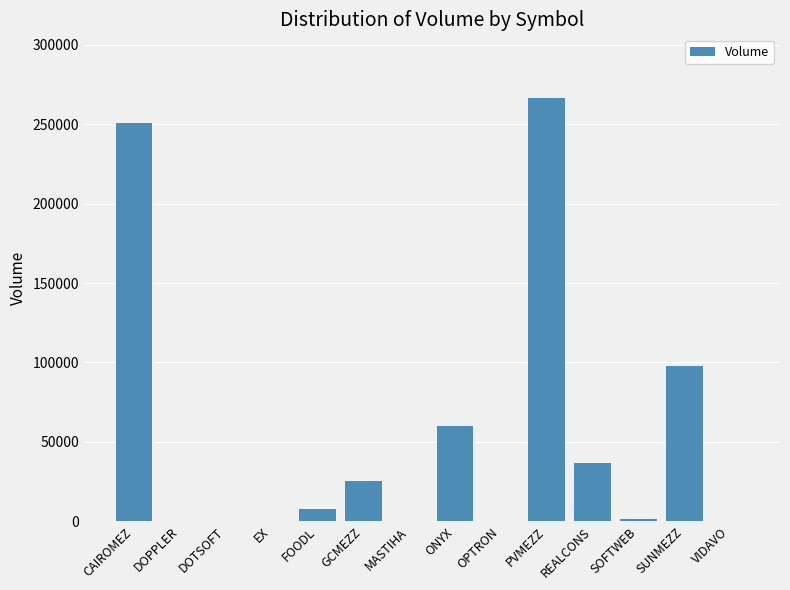

What is the sum of the values at DOTSOFT and GCMEZZ?

25540